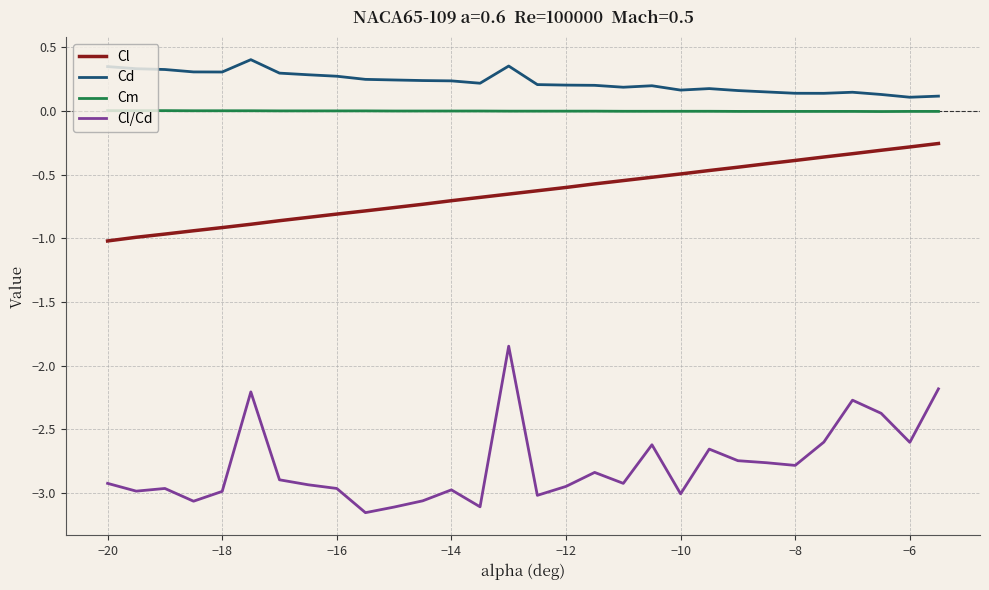

Which series has the largest total across all categories?

Cd